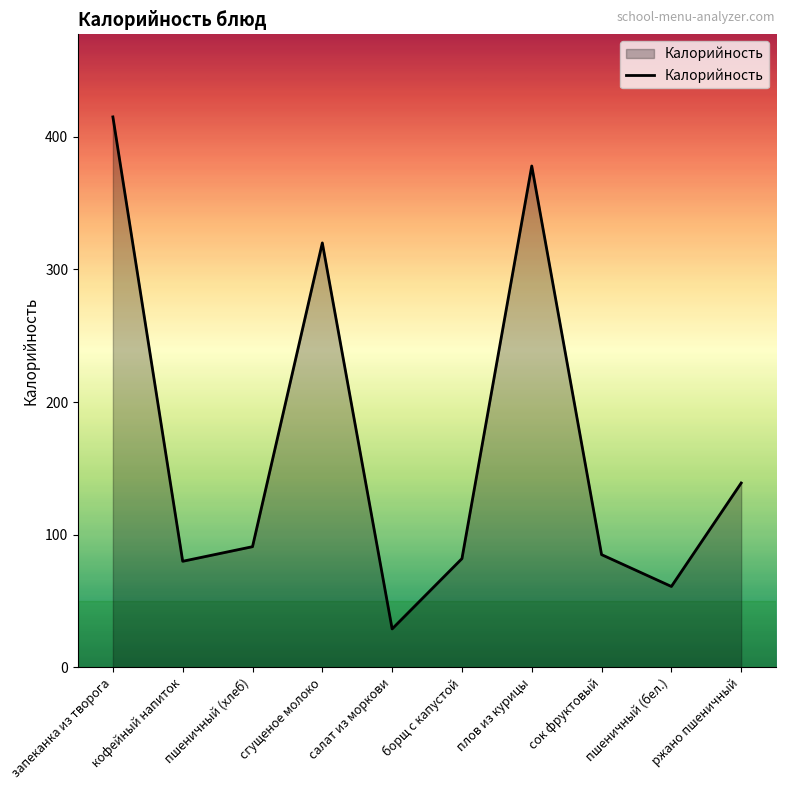

What is the change in value from запеканка из творога to ржано пшеничный?

-276